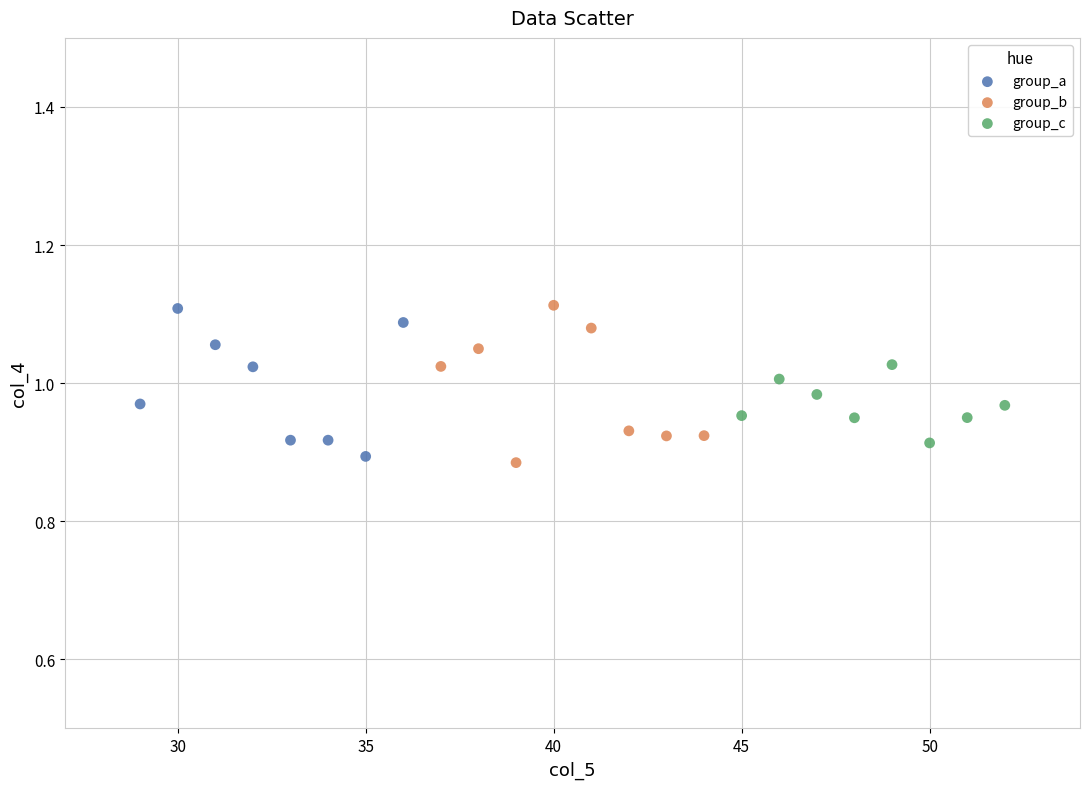

What are all the series names shown in the legend?

group_a, group_b, group_c